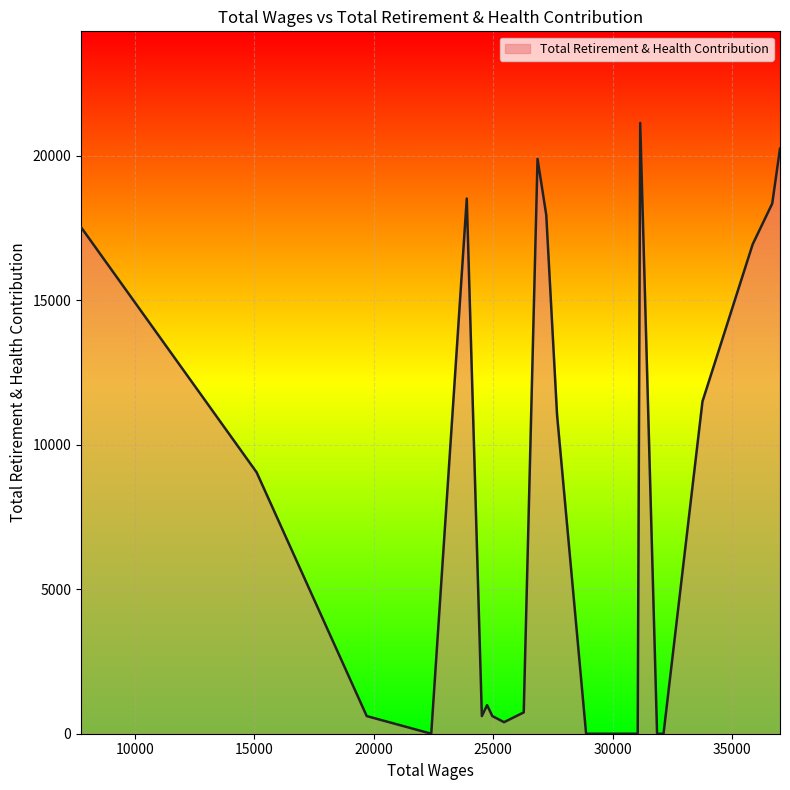

What is the maximum value shown in the chart?

21144